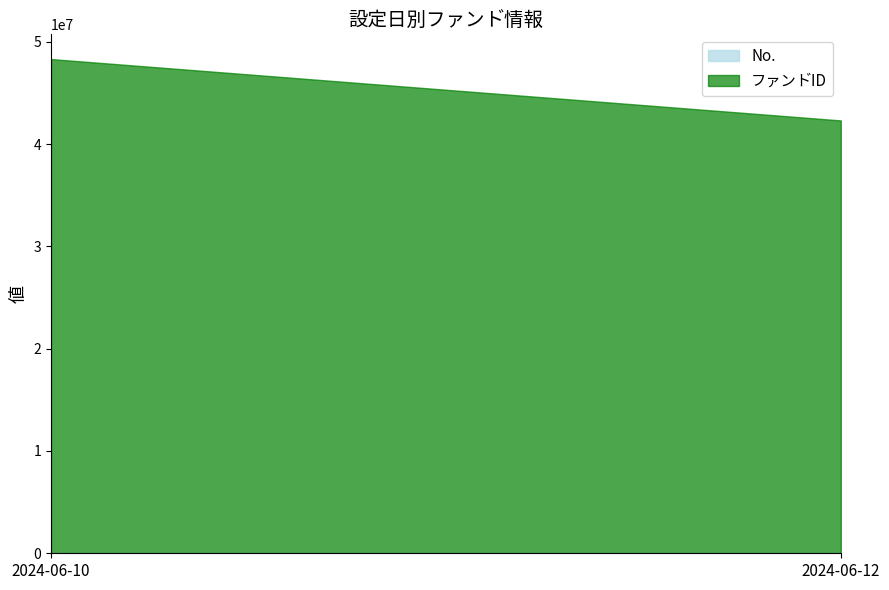

Reading left to right, extract all data points from this chart.

No.: 1	2
ファンドID: 48311246	42311246